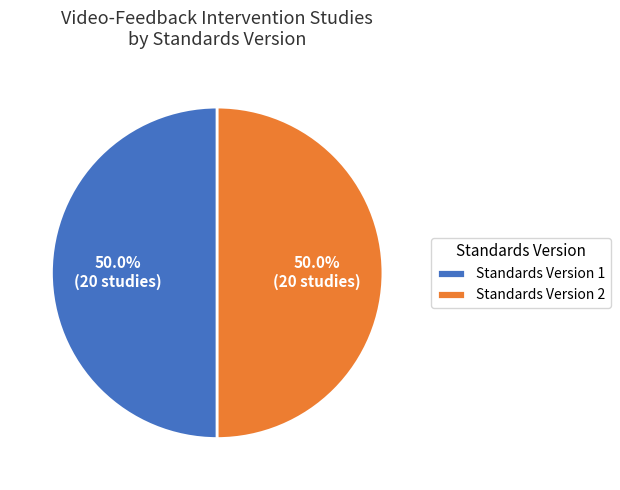

What percentage is the Standards Version 1 slice, to the nearest percent?

50%